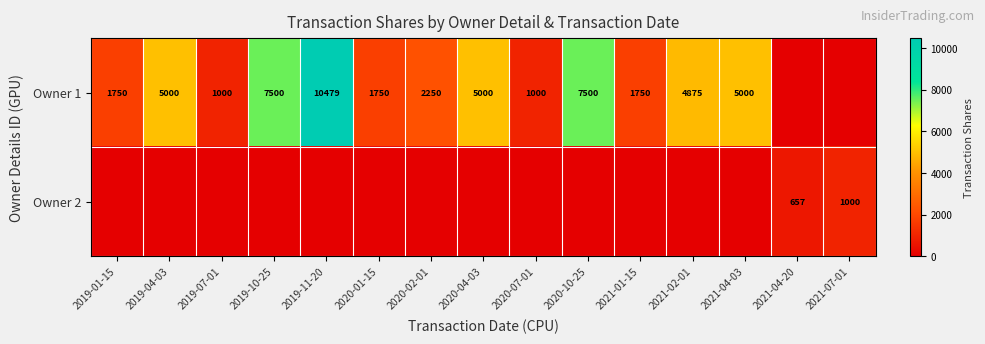

True or false: Owner 1 has a value of 7484 at 2019-04-03.

False